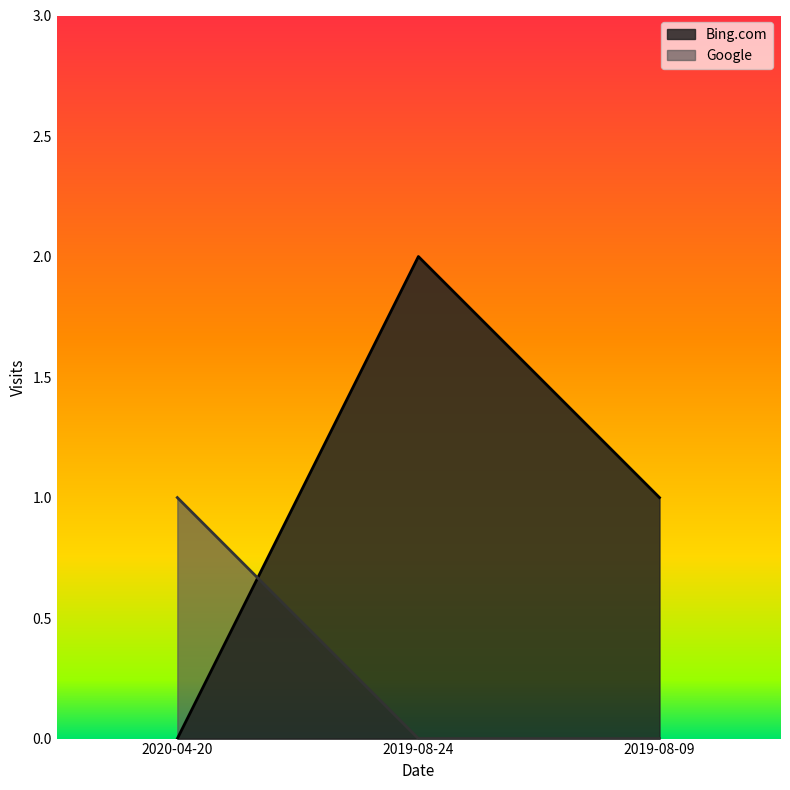

The value of Google at 2019-08-24 is -1. True or false?

False